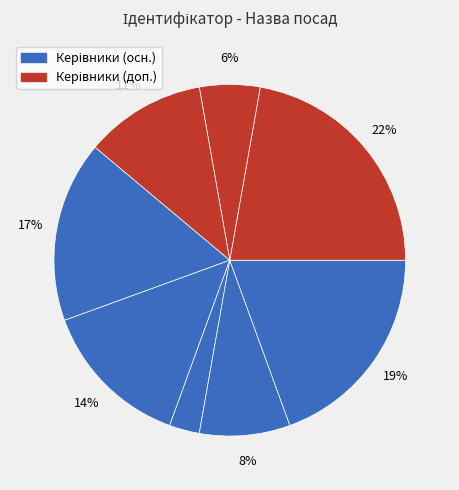

To the nearest percent, what is the average slice percentage?

12%